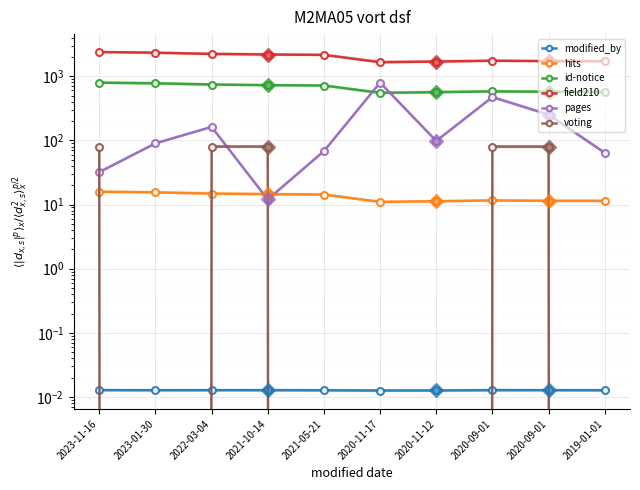

Which label corresponds to the largest value in the chart?

2023-11-16